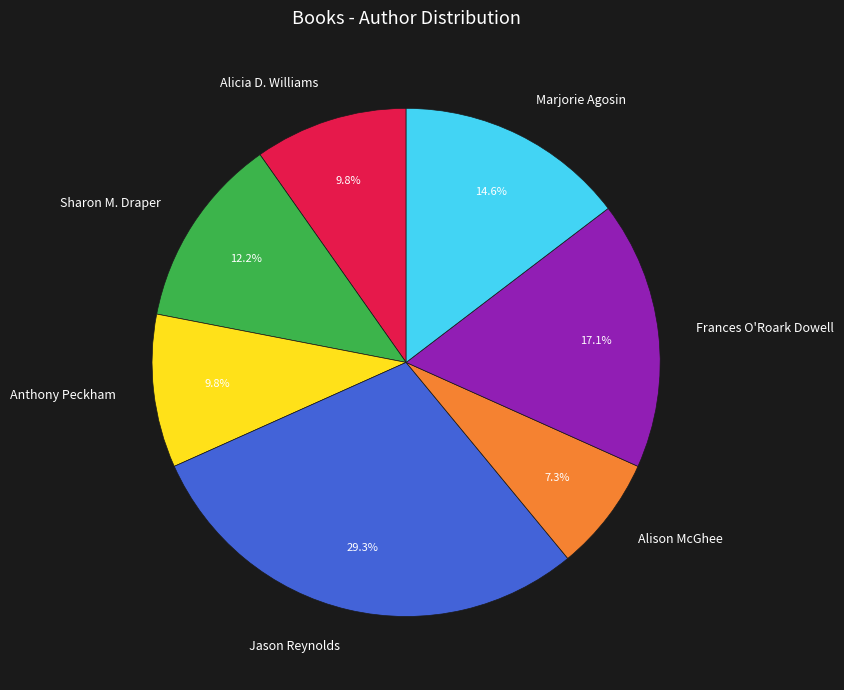

Approximately how many times larger is the value at Marjorie Agosin compared to Sharon M. Draper?

1.2